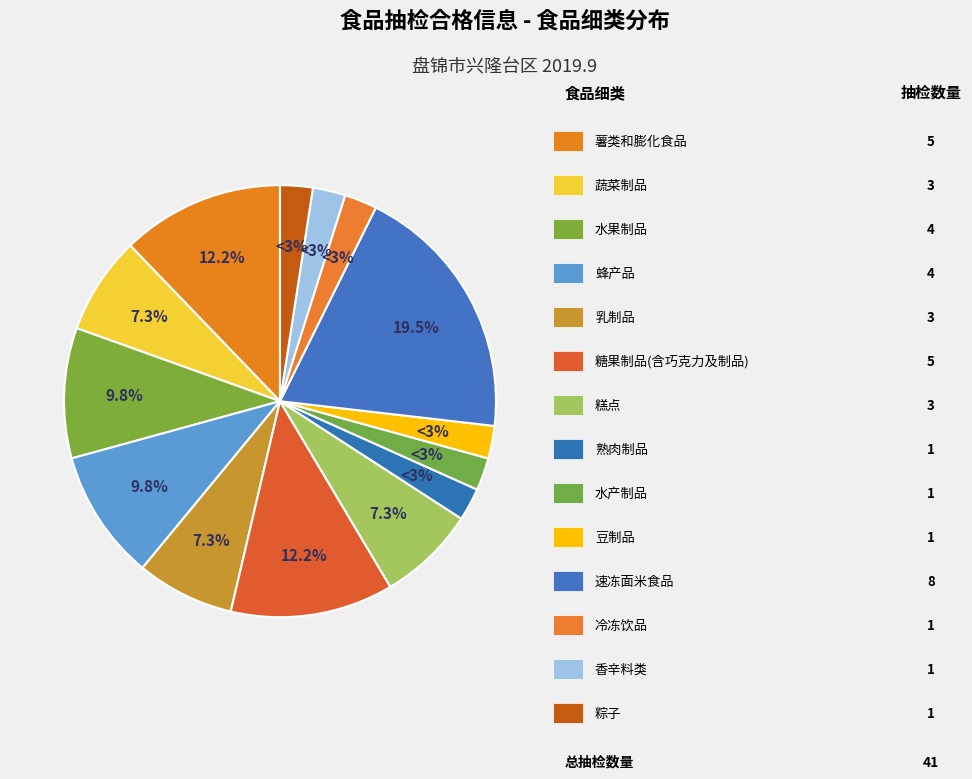

Combined, do 水产制品 and 糕点 account for over 50%?

No